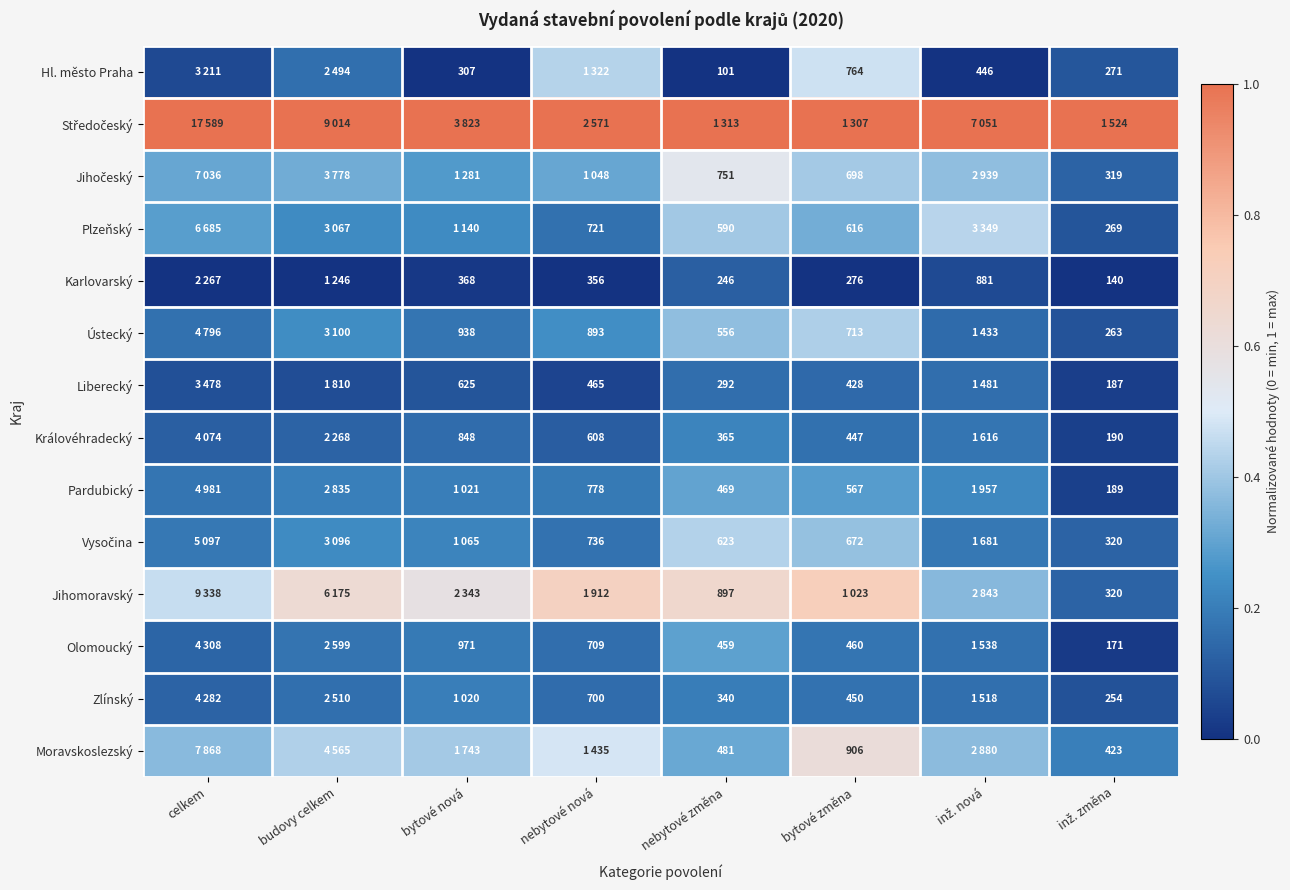

Is the value of Jihočeský at bytové změna greater than the value of Vysočina at bytové nová?

Yes